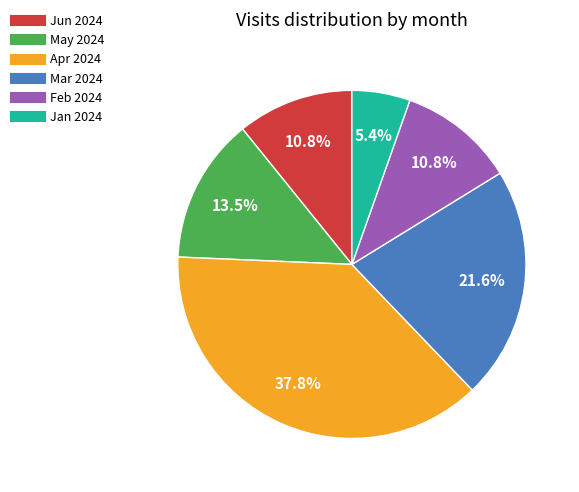

Does any single category account for the majority?

No